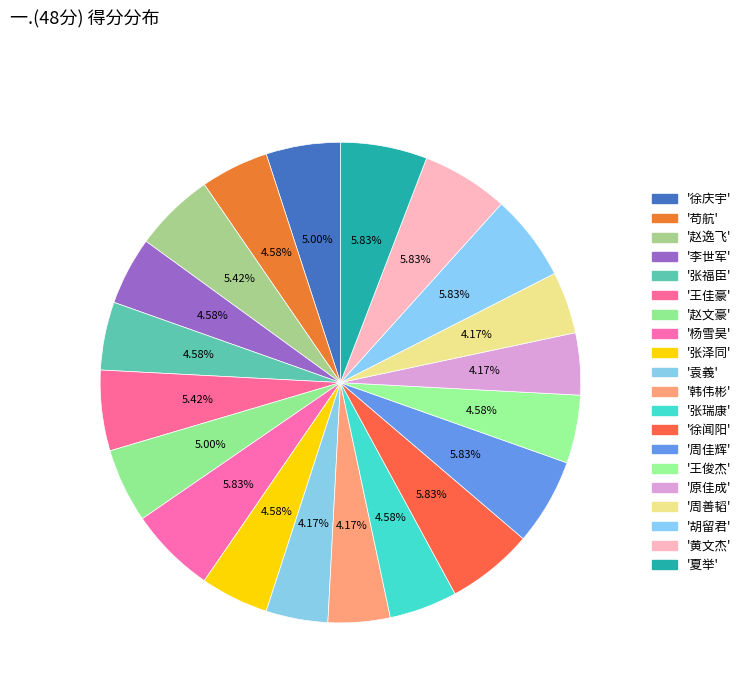

How many segments does this pie chart have?

20